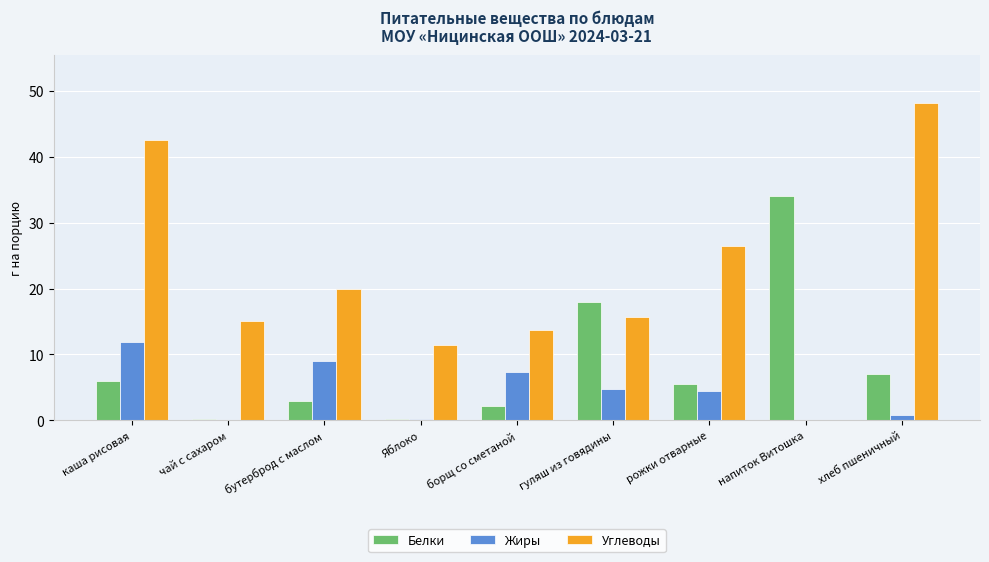

What is the greatest value displayed?

48.2